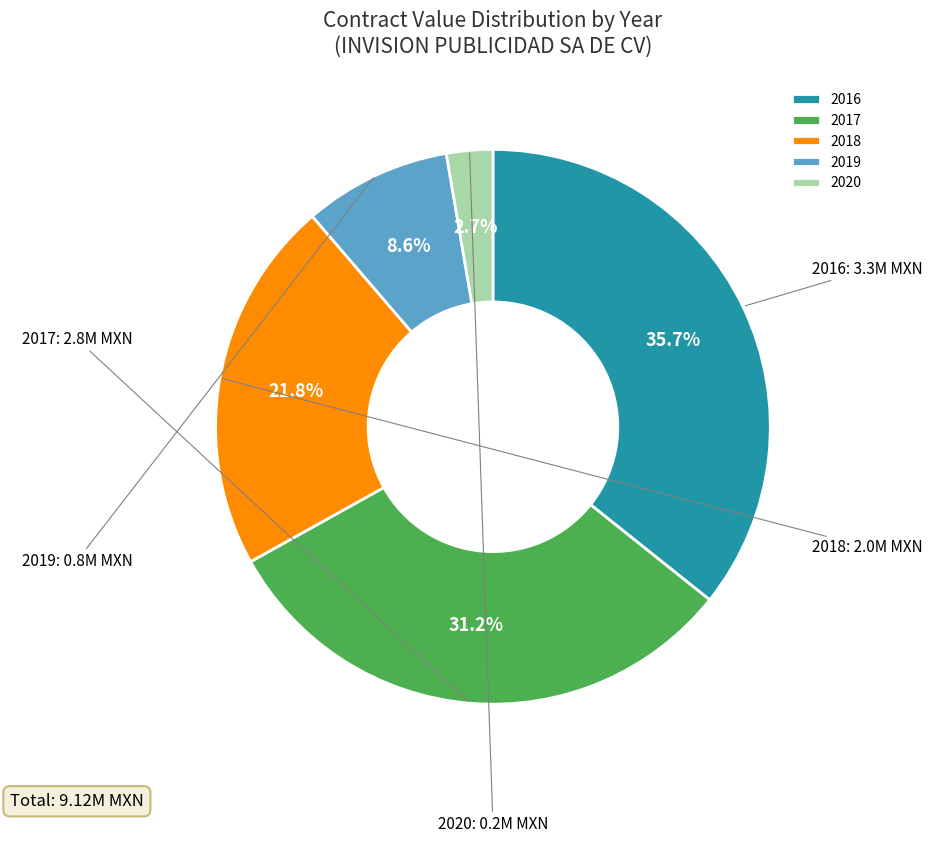

How many slices are in this pie chart?

5